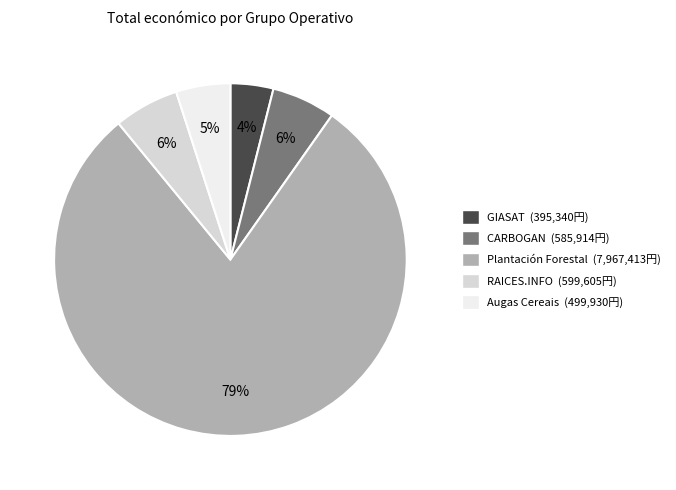

To the nearest percent, what is the average slice percentage?

20%